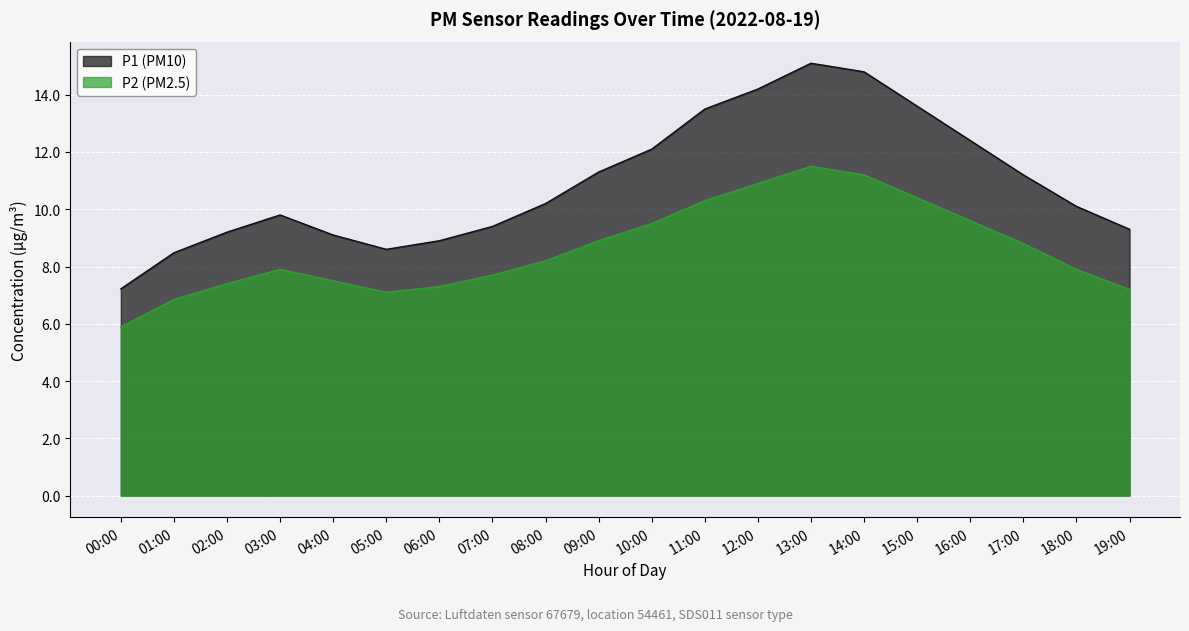

How many data points in P2 are above 8?

10